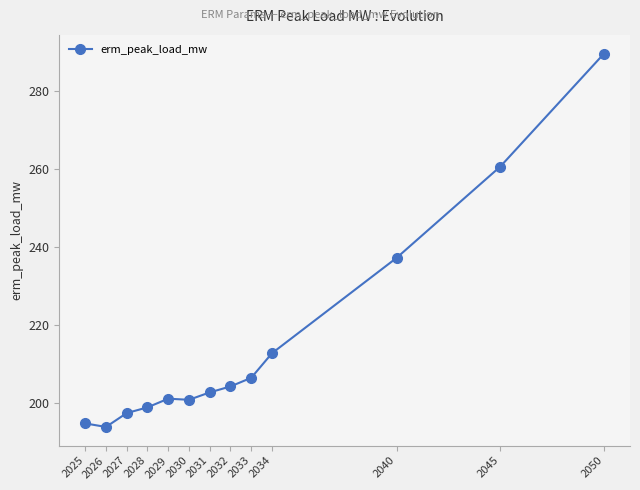

What is the average value?

215.4